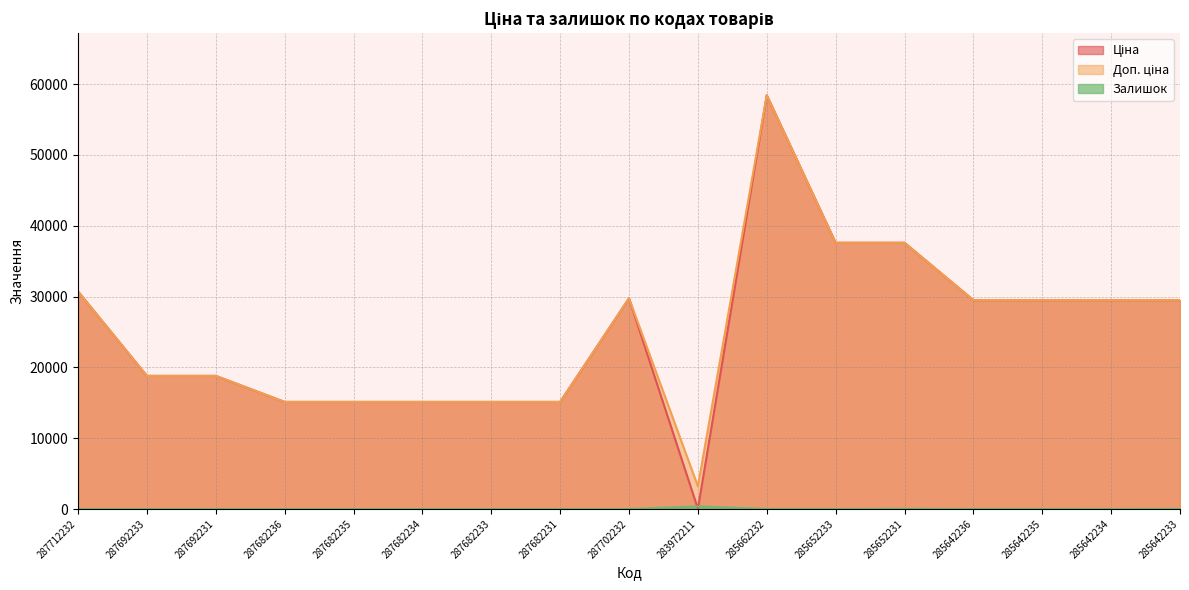

What is the difference between the second highest and minimum values in the Ціна series?

37561.6